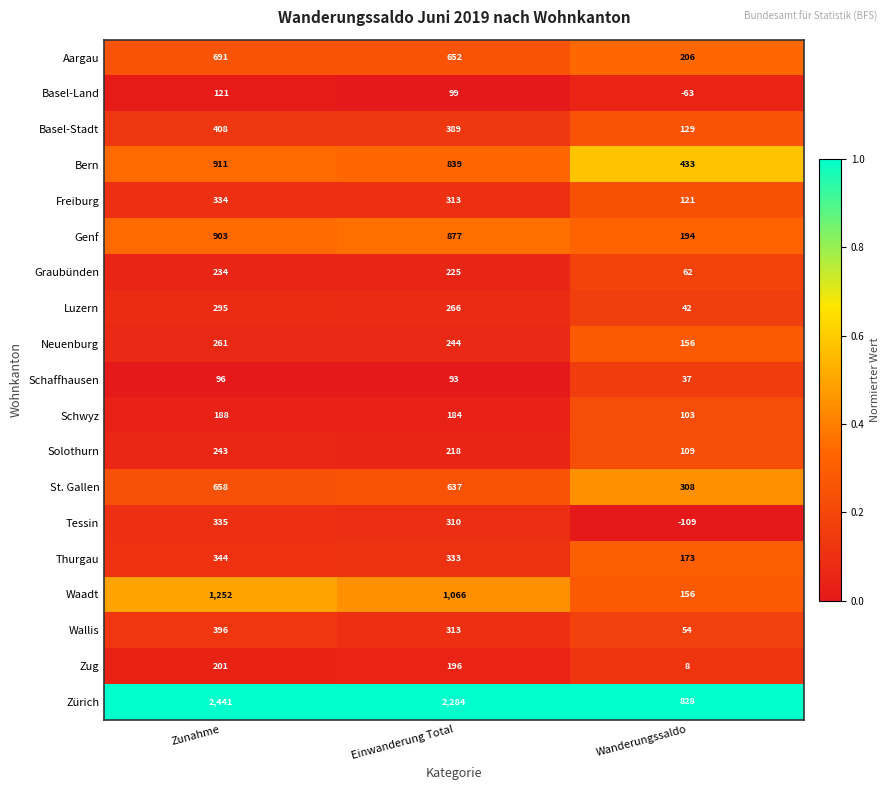

The value of Solothurn at Wanderungssaldo is 189. True or false?

False